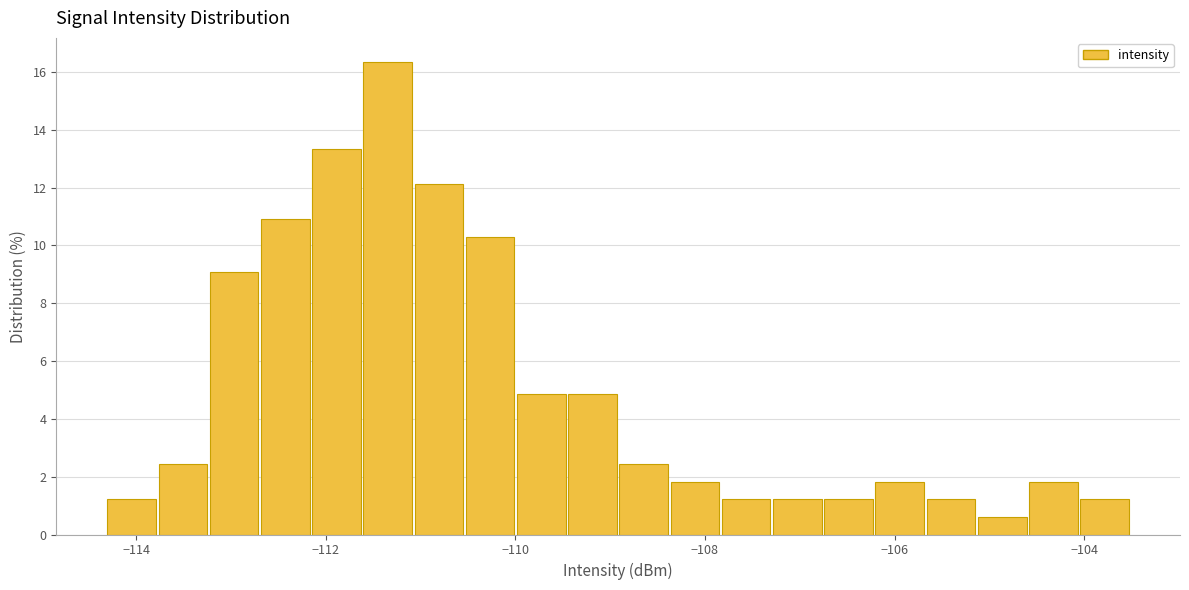

Around what value on the x-axis is the tallest bar? Give the approximate position of its centre, as read against the axis.

-111.4